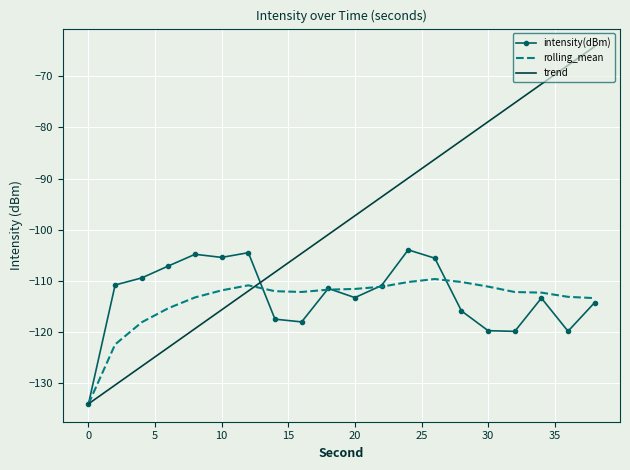

Which series has the largest total across all categories?

trend